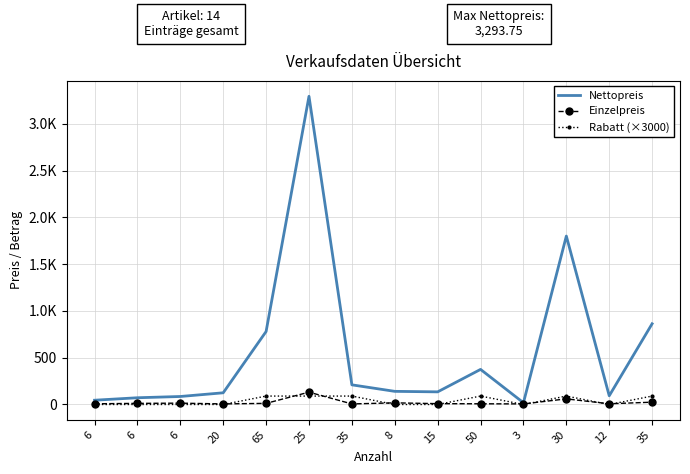

What are all the series names shown in the legend?

Nettopreis, Einzelpreis, Rabatt (×3000)